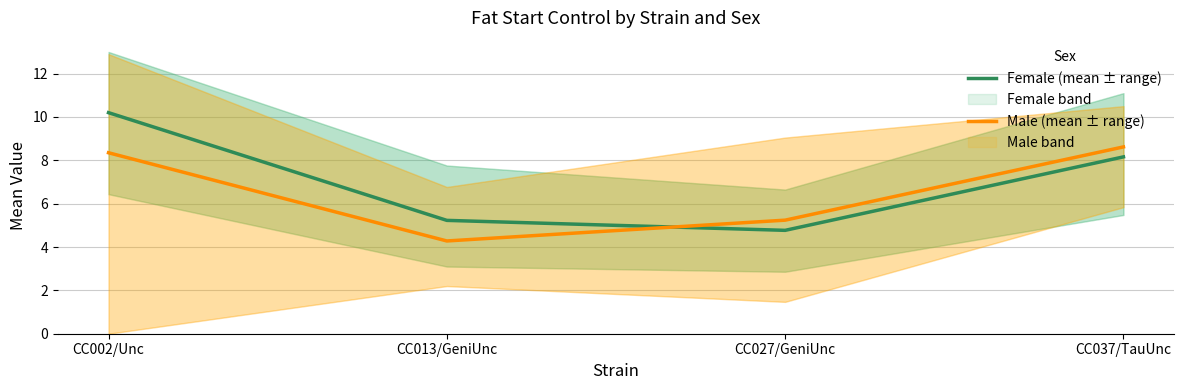

Which series has the largest range (max minus min)?

Female (mean ± range)